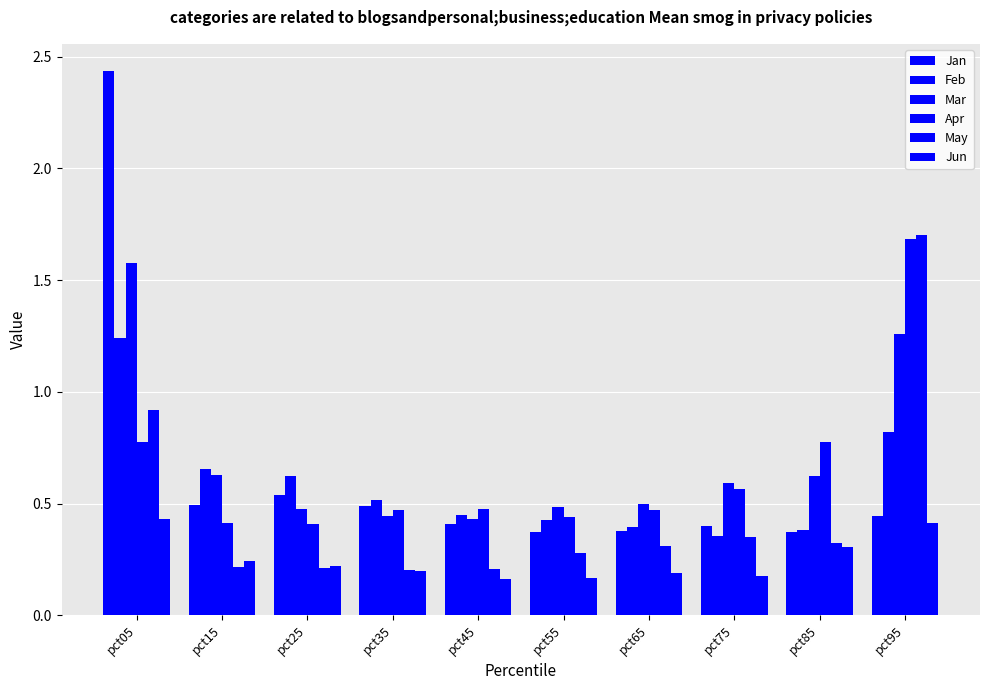

Reading left to right, transcribe all the data shown in this chart.

Jan: pct05=2.4	pct15=0.5	pct25=0.5	pct35=0.5	pct45=0.4	pct55=0.4	pct65=0.4	pct75=0.4	pct85=0.4	pct95=0.4
Feb: pct05=1.2	pct15=0.7	pct25=0.6	pct35=0.5	pct45=0.4	pct55=0.4	pct65=0.4	pct75=0.4	pct85=0.4	pct95=0.8
Mar: pct05=1.6	pct15=0.6	pct25=0.5	pct35=0.4	pct45=0.4	pct55=0.5	pct65=0.5	pct75=0.6	pct85=0.6	pct95=1.3
Apr: pct05=0.8	pct15=0.4	pct25=0.4	pct35=0.5	pct45=0.5	pct55=0.4	pct65=0.5	pct75=0.6	pct85=0.8	pct95=1.7
May: pct05=0.9	pct15=0.2	pct25=0.2	pct35=0.2	pct45=0.2	pct55=0.3	pct65=0.3	pct75=0.3	pct85=0.3	pct95=1.7
Jun: pct05=0.4	pct15=0.2	pct25=0.2	pct35=0.2	pct45=0.2	pct55=0.2	pct65=0.2	pct75=0.2	pct85=0.3	pct95=0.4